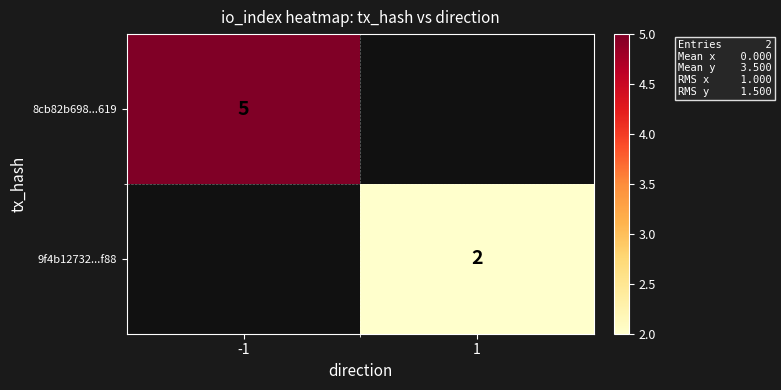

Is the value of 9f4b12732...f88 at 1 greater than the value of 8cb82b698...619 at -1?

No